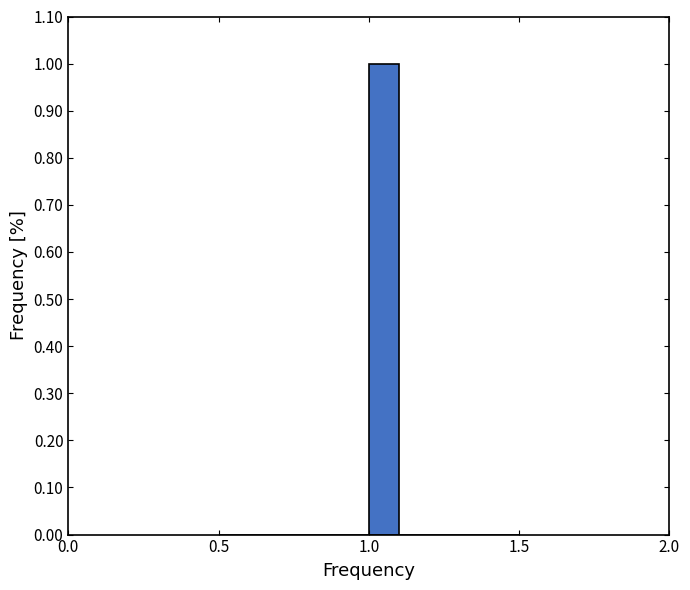

Around what value on the x-axis is the tallest bar? Give the approximate position of its centre, as read against the axis.

1.05